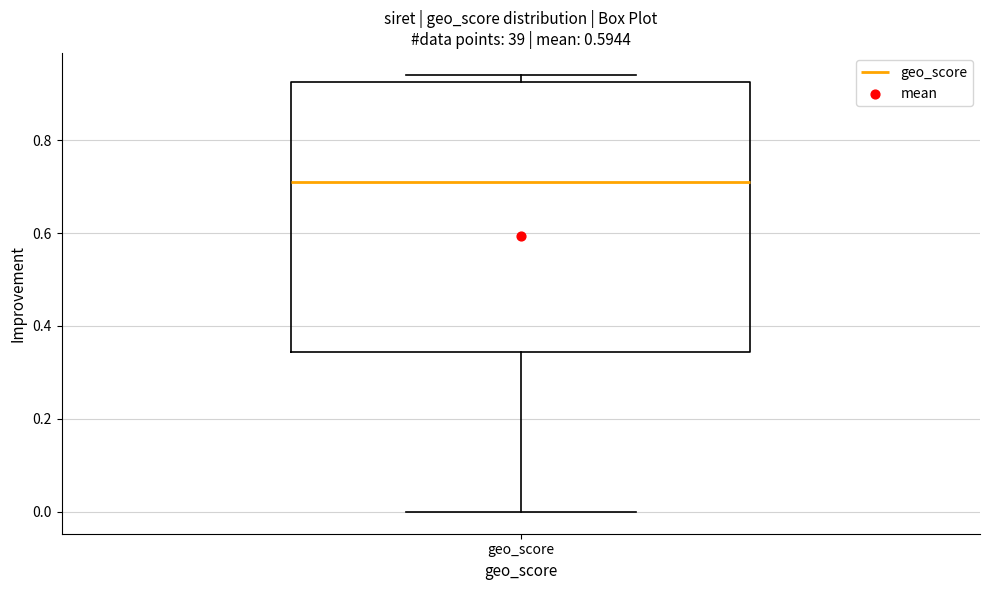

Transcribe this box plot: give where the median line is, the range the box spans, and where the two whiskers end, as read against the y-axis. The values are not printed on the chart, so give them approximately, as read against the axis.

median 0.72, box 0.34 to 0.92, whiskers 0.00 to 0.94